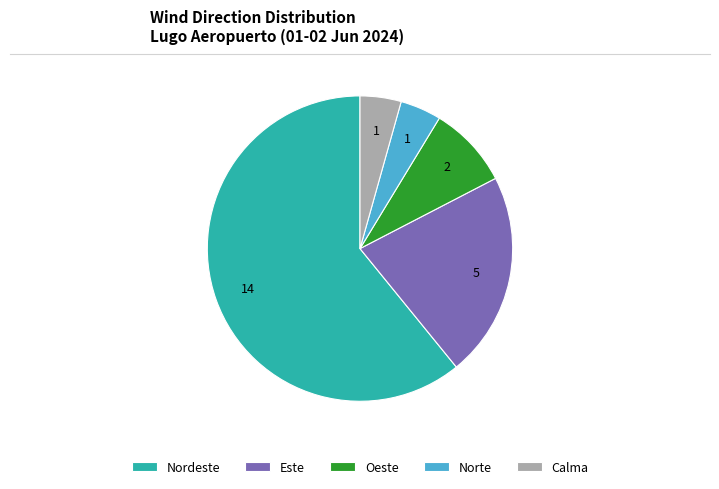

Is the sum of Calma and Norte greater than half?

No